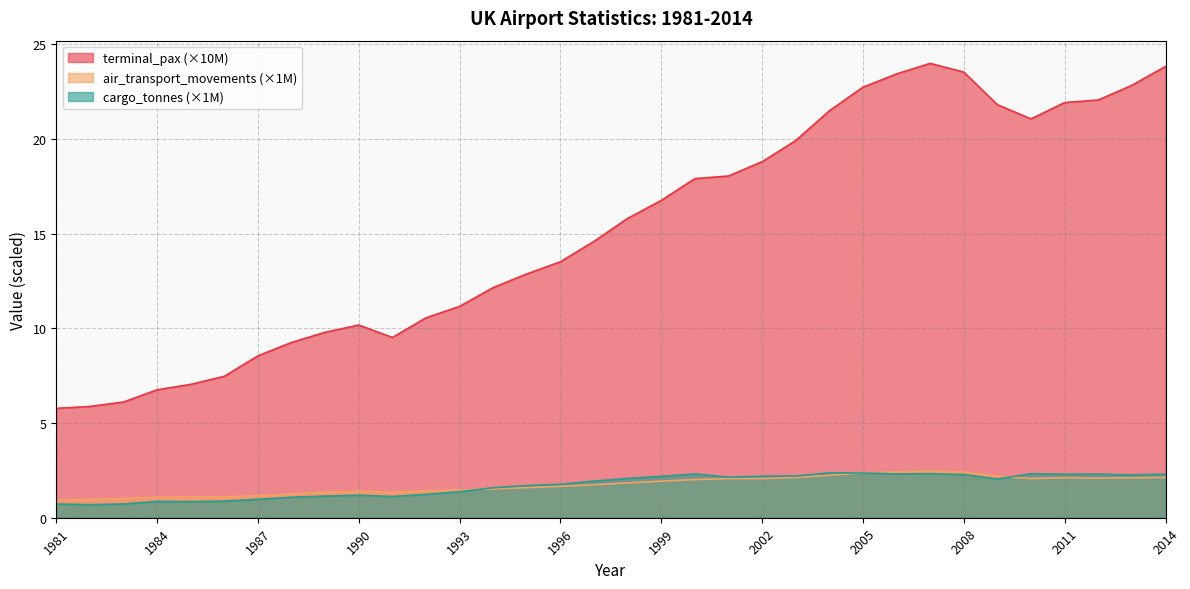

At which label does terminal_pax reach its minimum?

1981